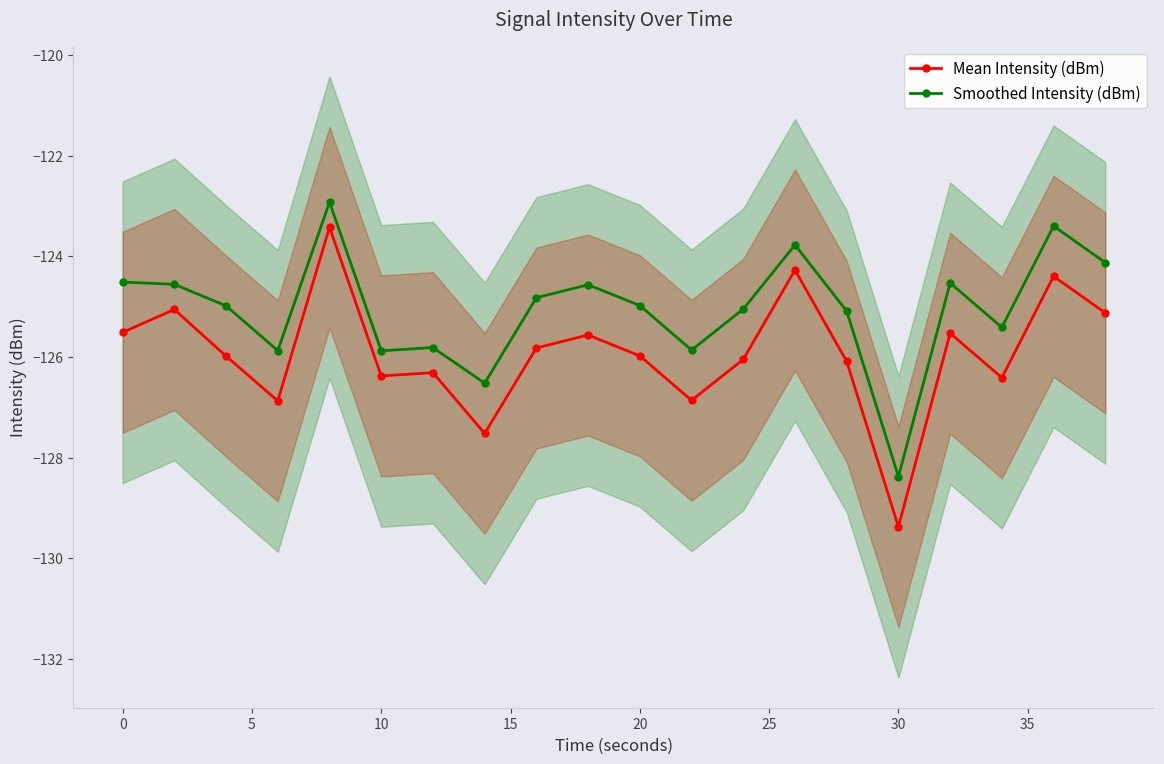

Reading left to right, list all the values displayed in this chart.

Mean Intensity (dBm): -125.5	-125.1	-126.0	-126.9	-123.4	-126.4	-126.3	-127.5	-125.8	-125.6	-126.0	-126.9	-126.0	-124.3	-126.1	-129.4	-125.5	-126.4	-124.4	-125.1
Smoothed Intensity (dBm): -124.5	-124.6	-125.0	-125.9	-122.9	-125.9	-125.8	-126.5	-124.8	-124.6	-125.0	-125.9	-125.0	-123.8	-125.1	-128.4	-124.5	-125.4	-123.4	-124.1